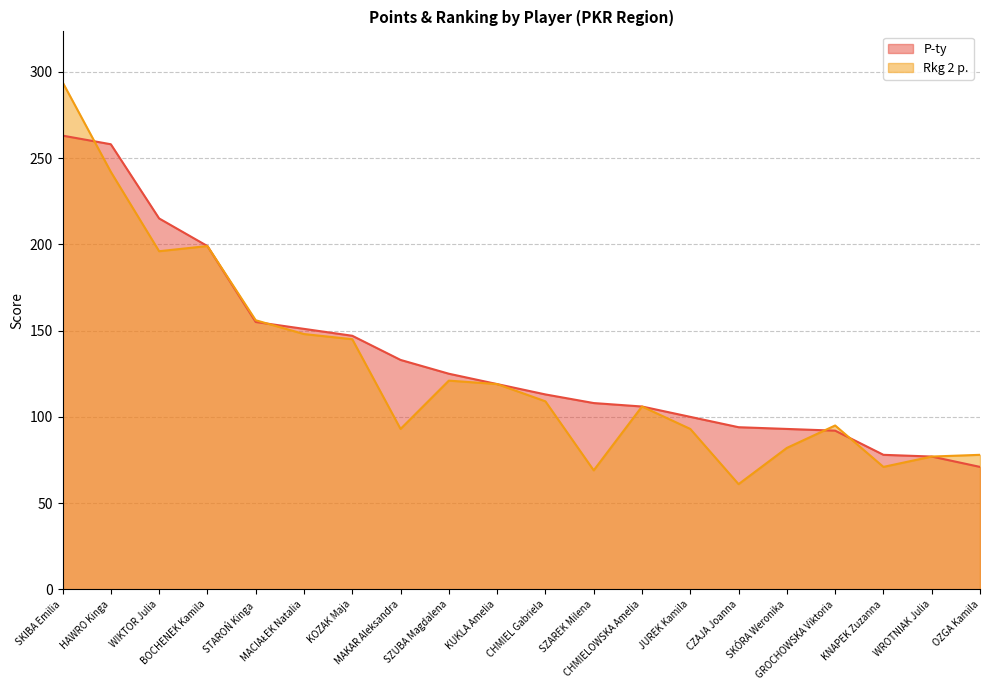

At which label does Rkg 2 p. reach its minimum?

CZAJA Joanna